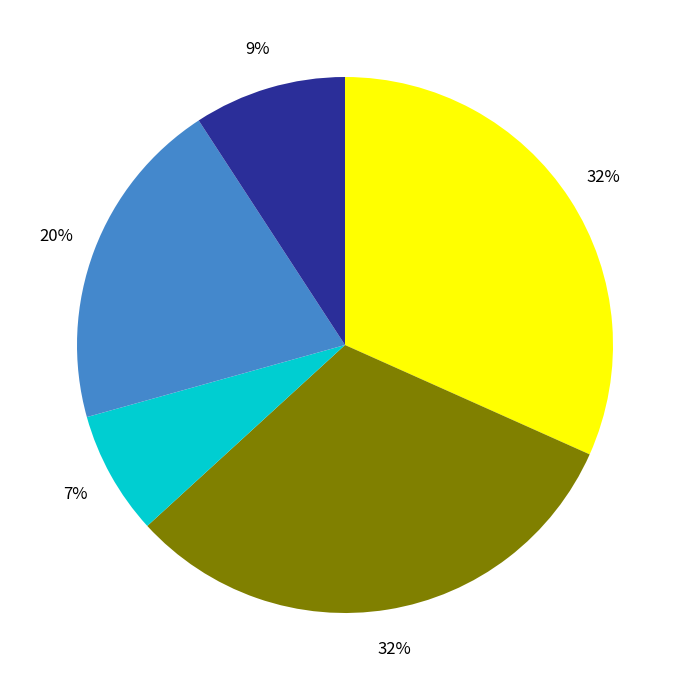

Is there any slice that represents more than half of the pie?

No